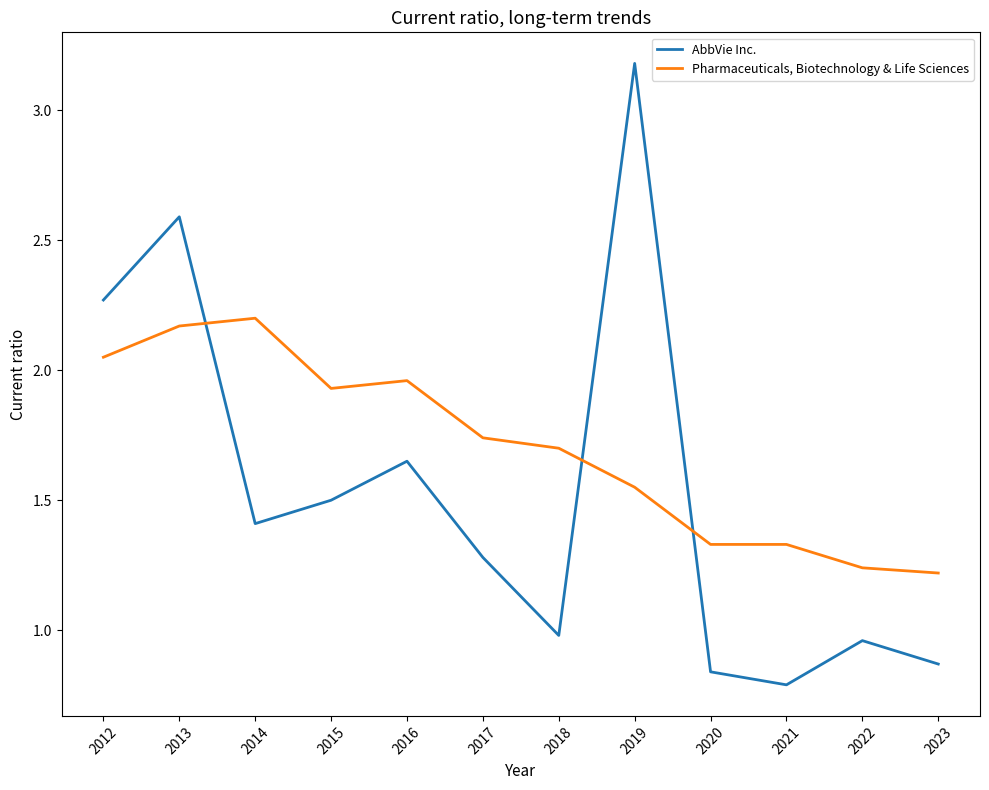

What is the sum of the Pharmaceuticals, Biotechnology & Life Sciences values at 2022 and 2017?

3.0